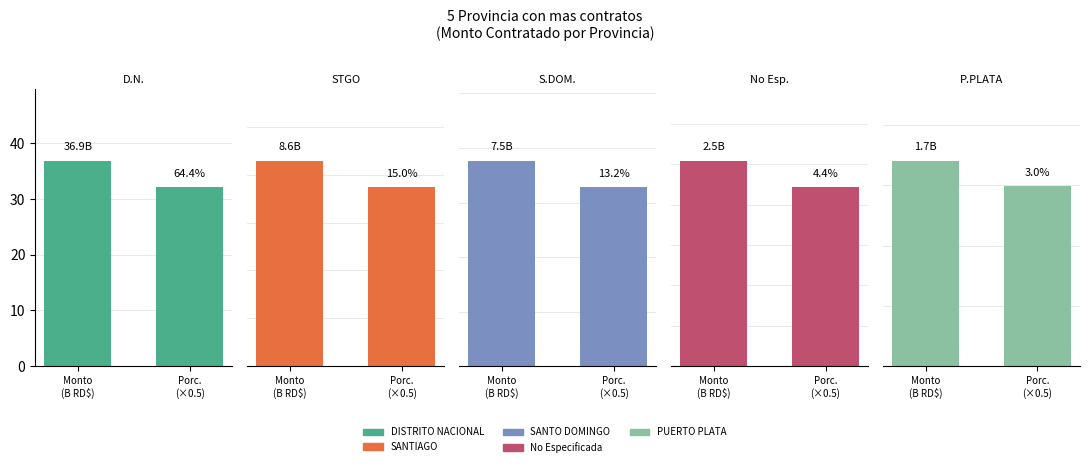

What is the difference between the SANTIAGO values at Monto
(B RD$) and Porc.
(×0.5)?

1.1